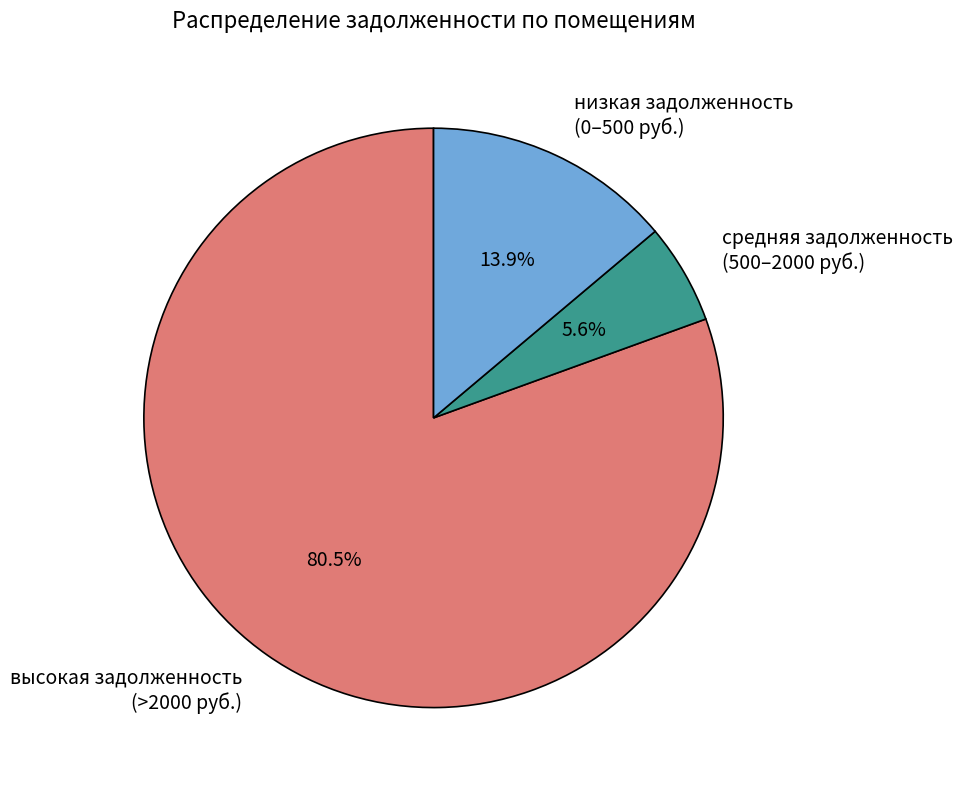

Rank the categories by value from lowest to highest.

средняя задолженность (500–2000 руб.), низкая задолженность (0–500 руб.), высокая задолженность (>2000 руб.)